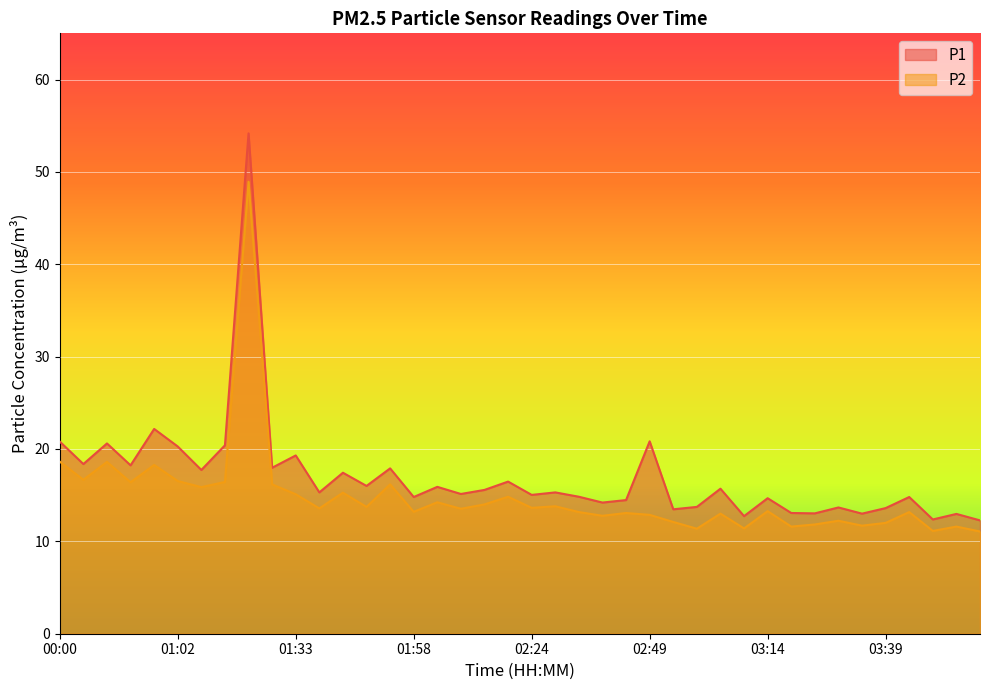

Which category has the highest value in the P1 series?

01:23